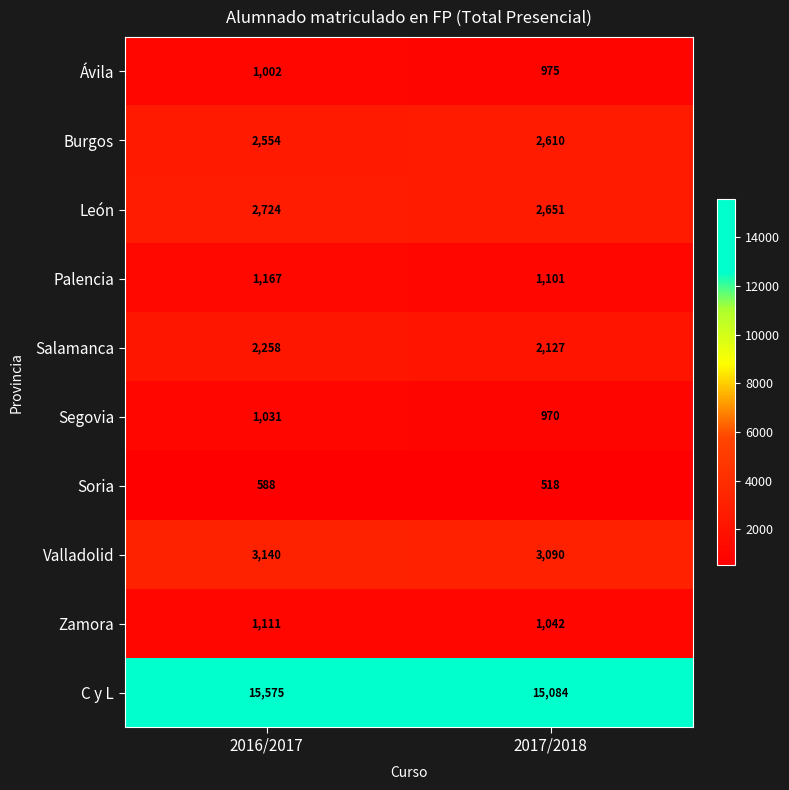

Reading left to right, what are all the values shown in this chart?

Ávila: 1002	975
Burgos: 2554	2610
León: 2724	2651
Palencia: 1167	1101
Salamanca: 2258	2127
Segovia: 1031	970
Soria: 588	518
Valladolid: 3140	3090
Zamora: 1111	1042
C y L: 15575	15084